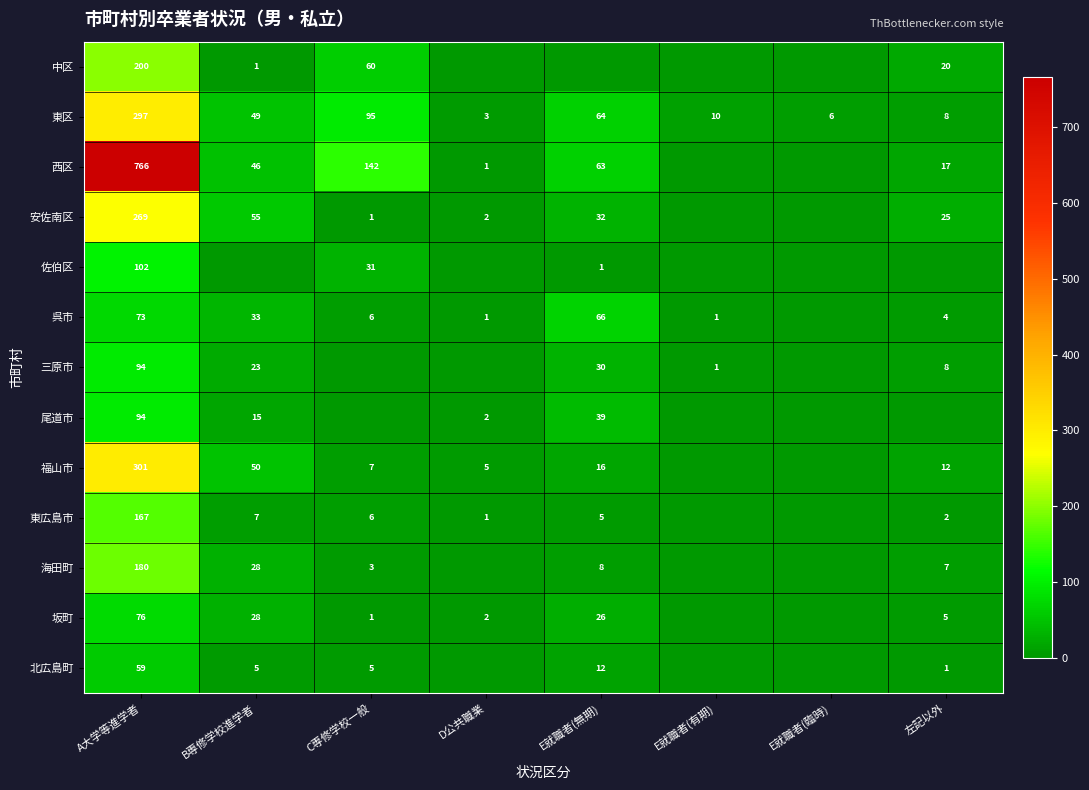

What is the total value across all series at A大学等進学者?

2678